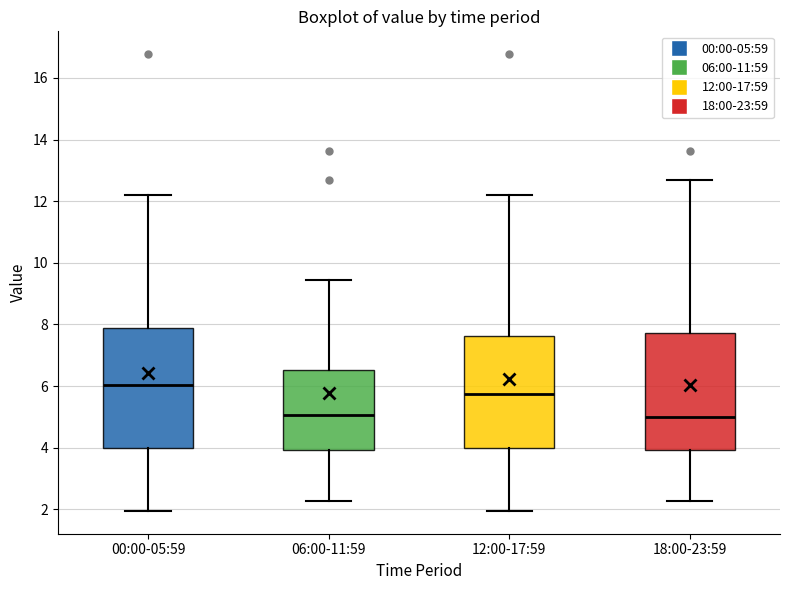

Reading left to right, read every box against the y-axis: the position of its median line, the range the box covers, and the ends of its whiskers. The values are not printed on the chart, so give them approximately, as read against the axis.

00:00-05:59: median 6.0, box 4.0 to 7.8, whiskers 2.0 to 12.2
06:00-11:59: median 5.0, box 4.0 to 6.6, whiskers 2.2 to 9.4
12:00-17:59: median 5.8, box 4.0 to 7.6, whiskers 2.0 to 12.2
18:00-23:59: median 5.0, box 4.0 to 7.8, whiskers 2.2 to 12.6